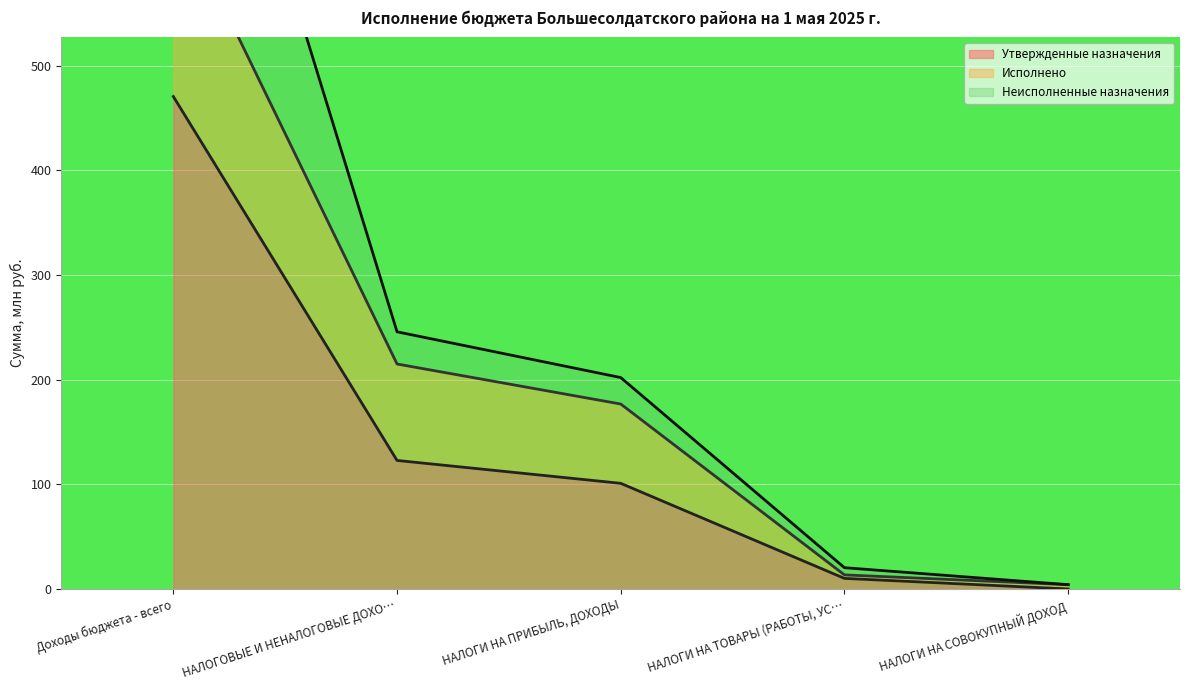

At how many categories does at least one series exceed 477?

1